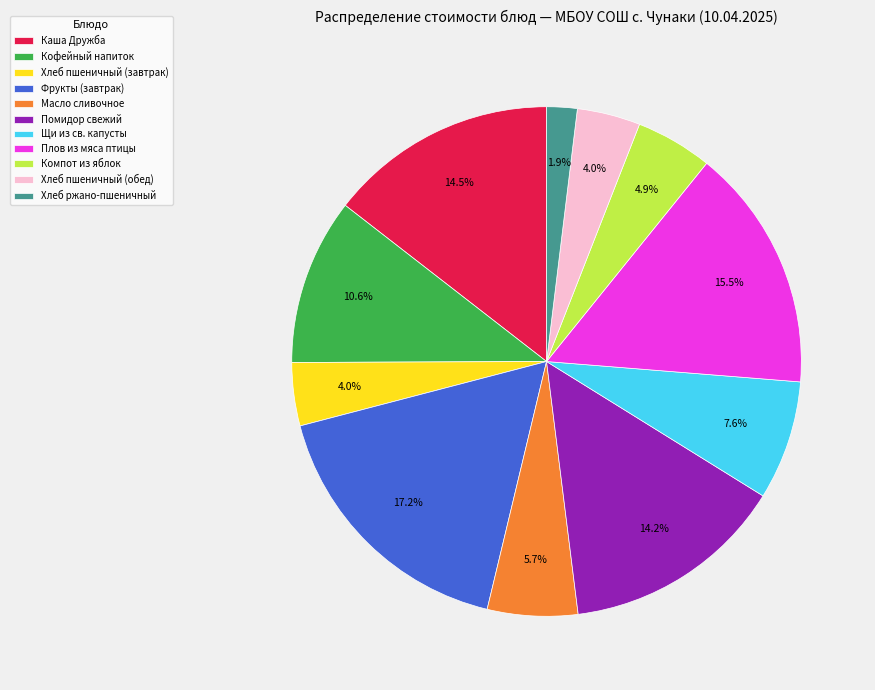

To the nearest percent, what is the combined percentage of Хлеб ржано-пшеничный and Каша Дружба?

16%